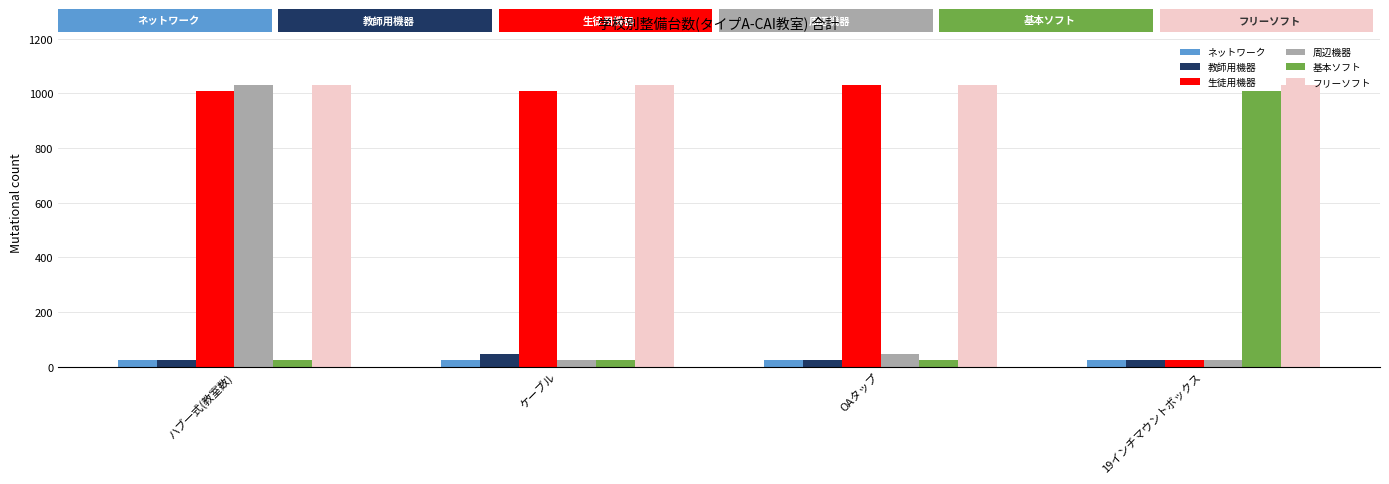

What is the highest value of the 教師用機器 series?

48